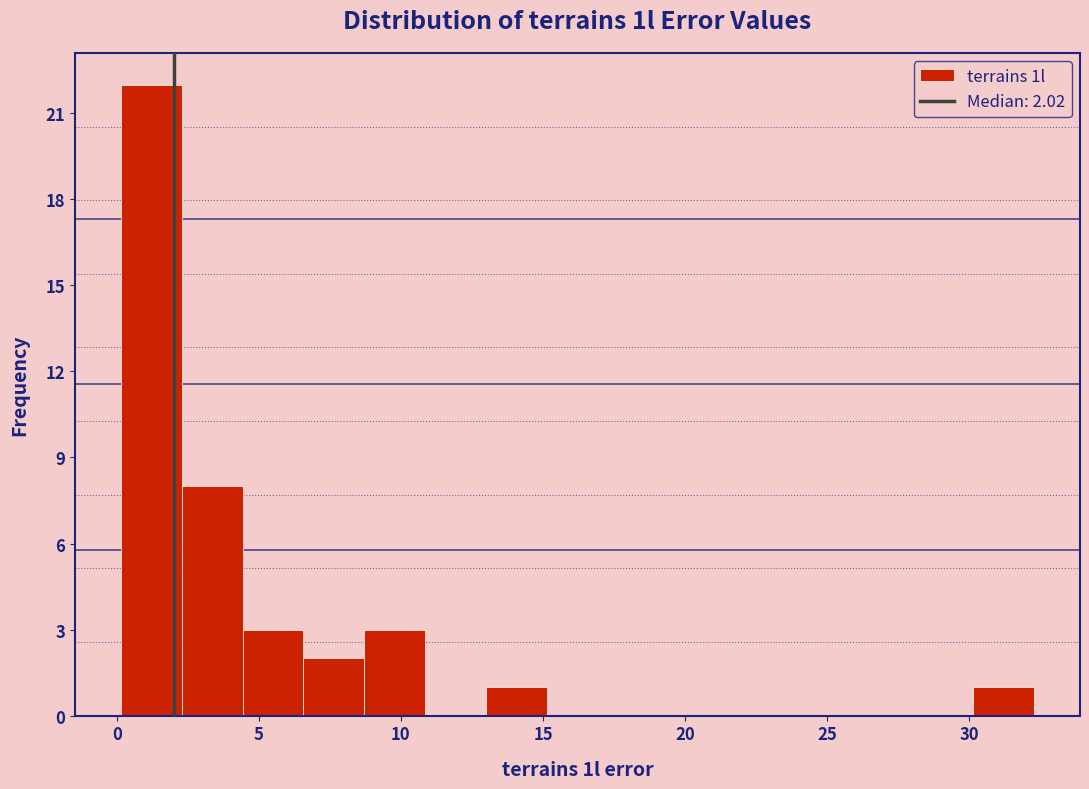

Over which range of the x-axis is the bar tallest?

0.0 to 2.5